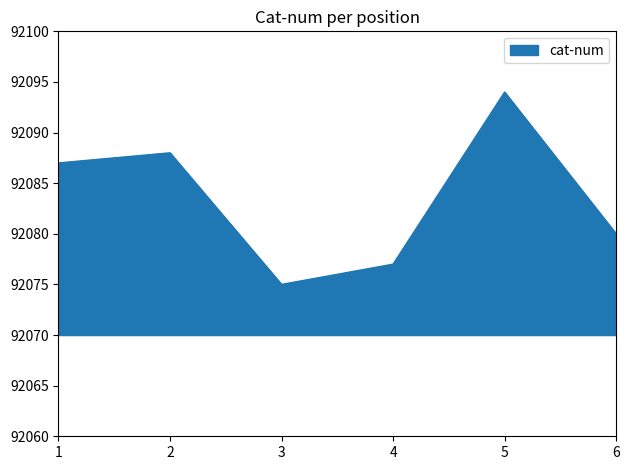

What is the greatest value displayed?

92094